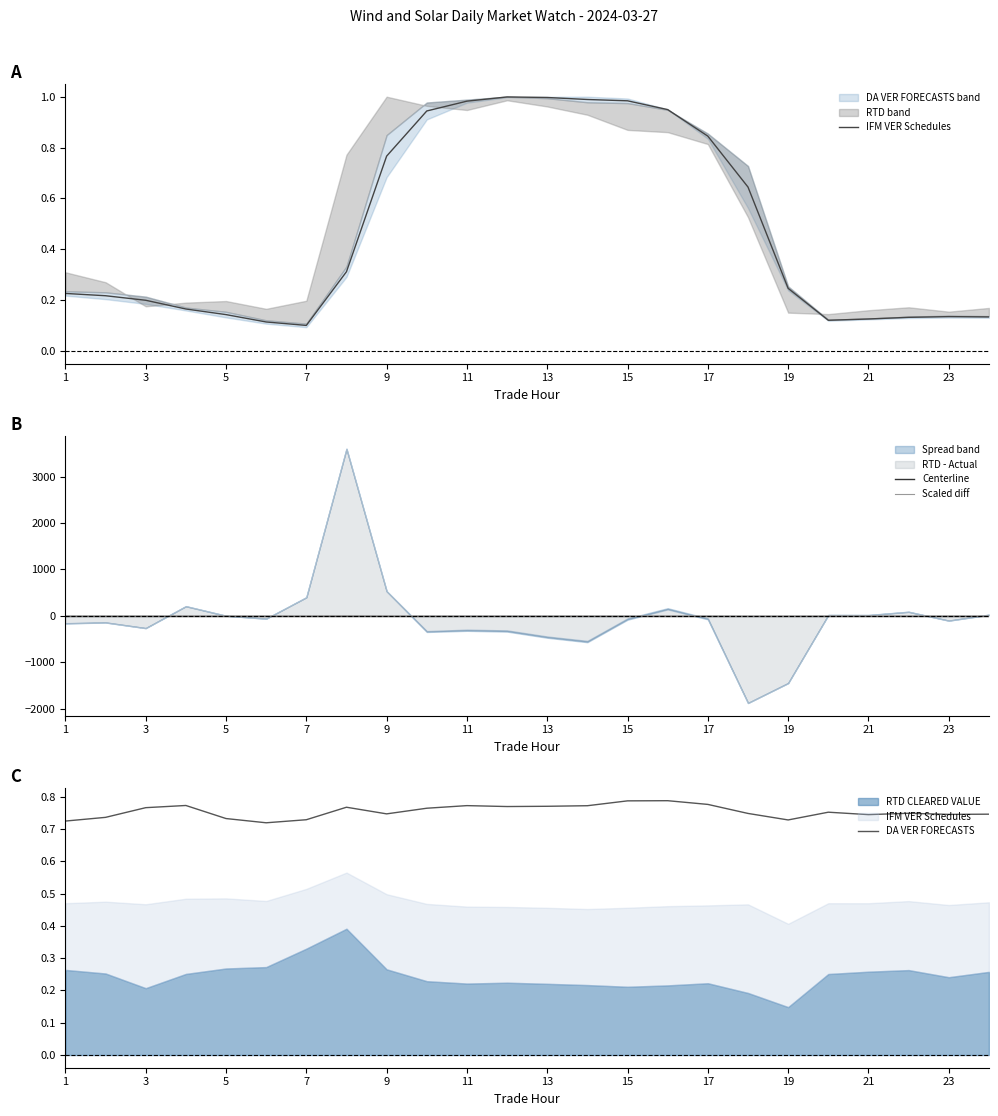

What is the minimum value for Centerline?

-2.3